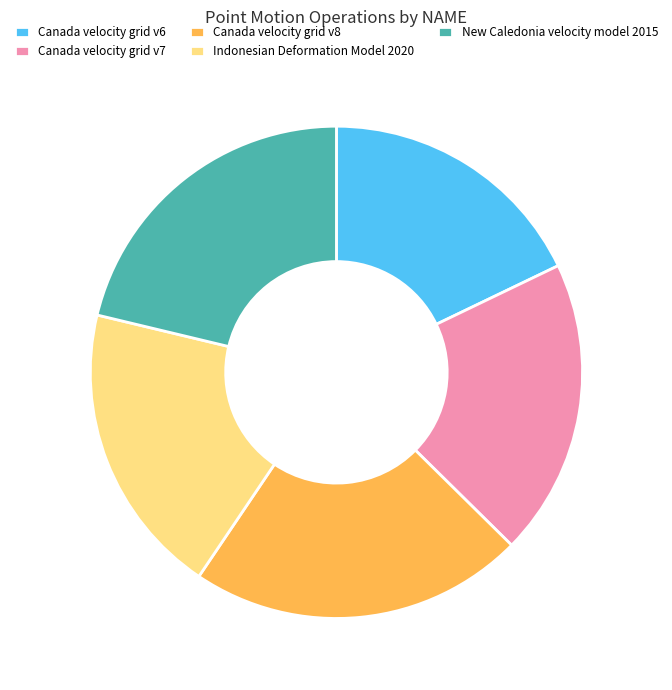

Does New Caledonia velocity model 2015 represent more than half of the total?

No